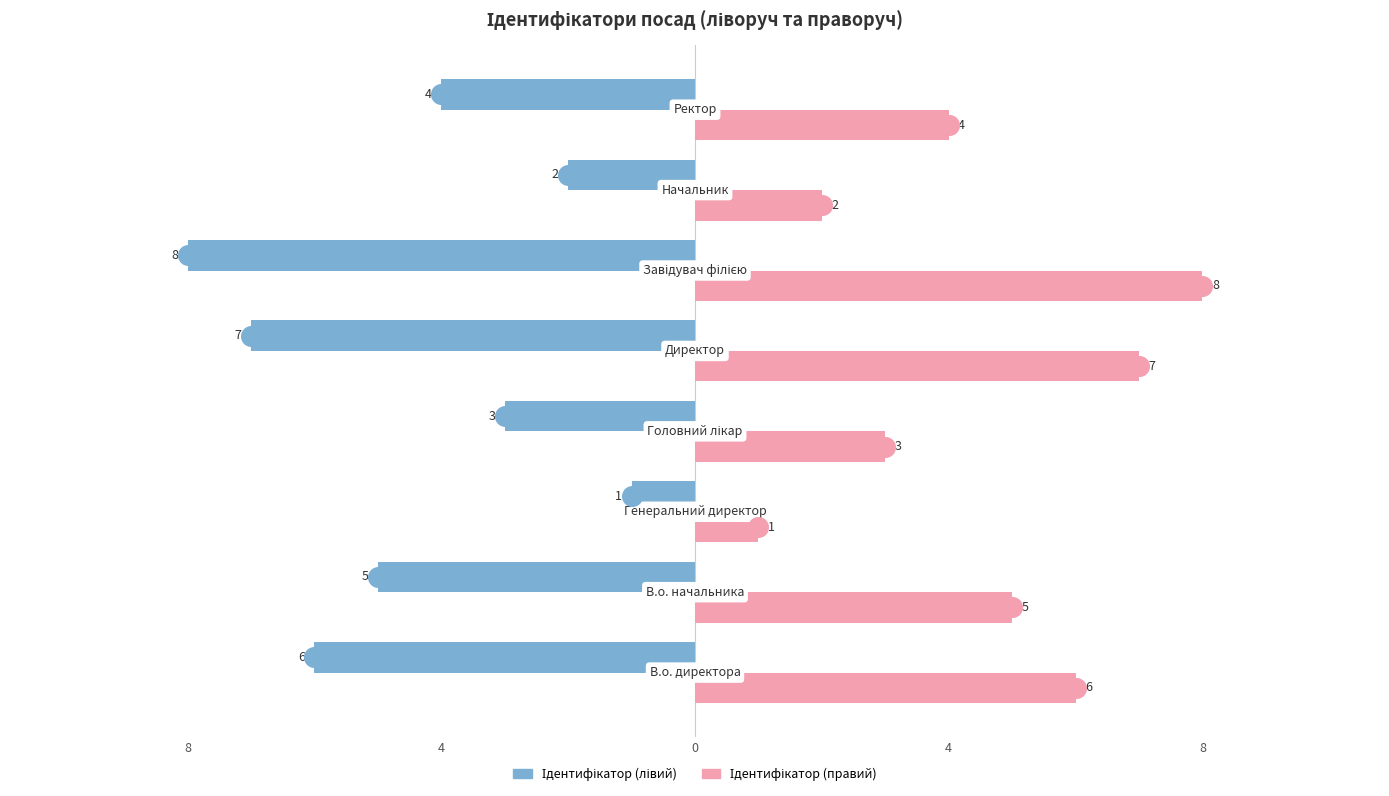

Which series reaches the minimum Y coordinate?

Ідентифікатор (лівий)